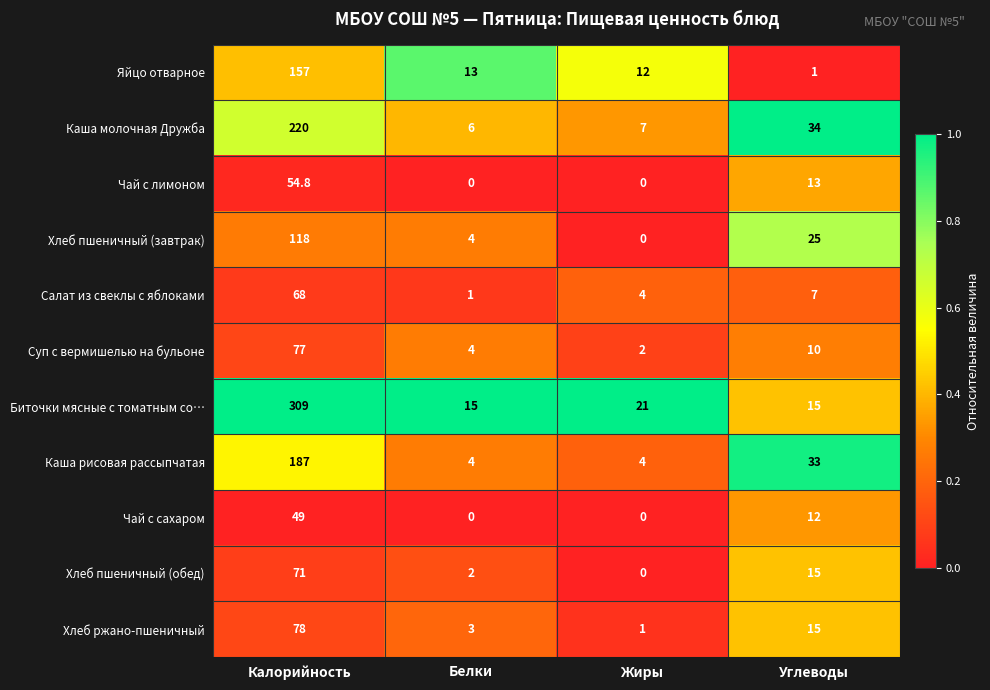

The Хлеб пшеничный (обед) series shows 71.0 at Калорийность. True or false?

True